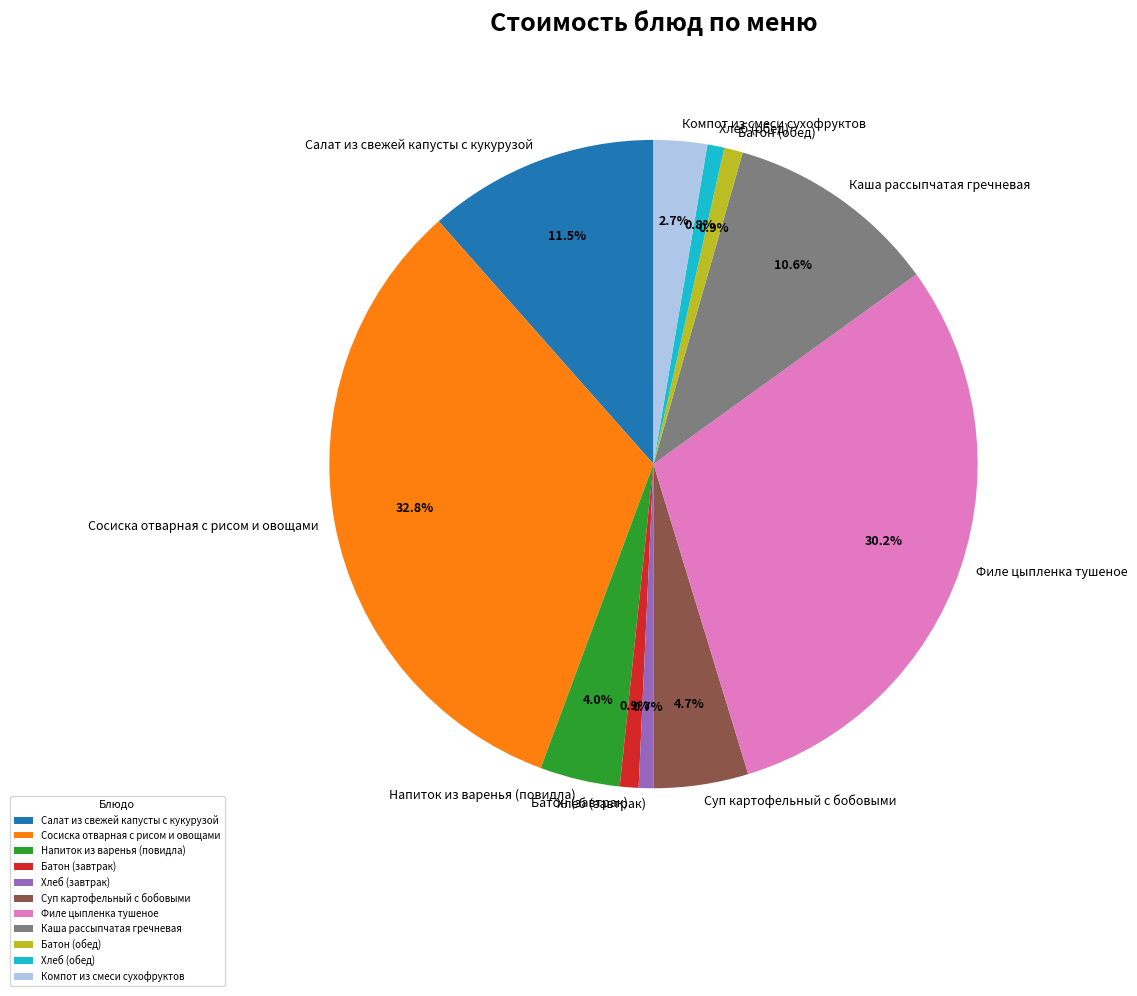

Is there any slice that represents more than half of the pie?

No